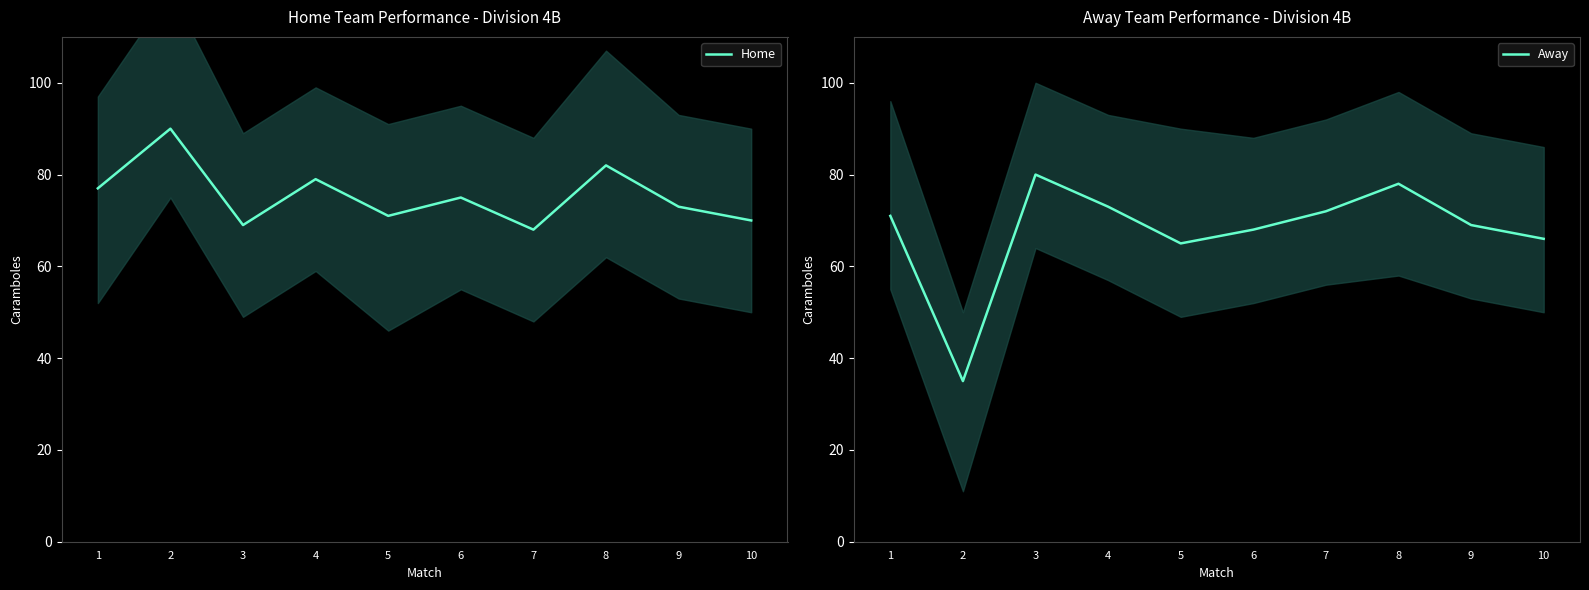

What is the lowest value of the Away series?

35